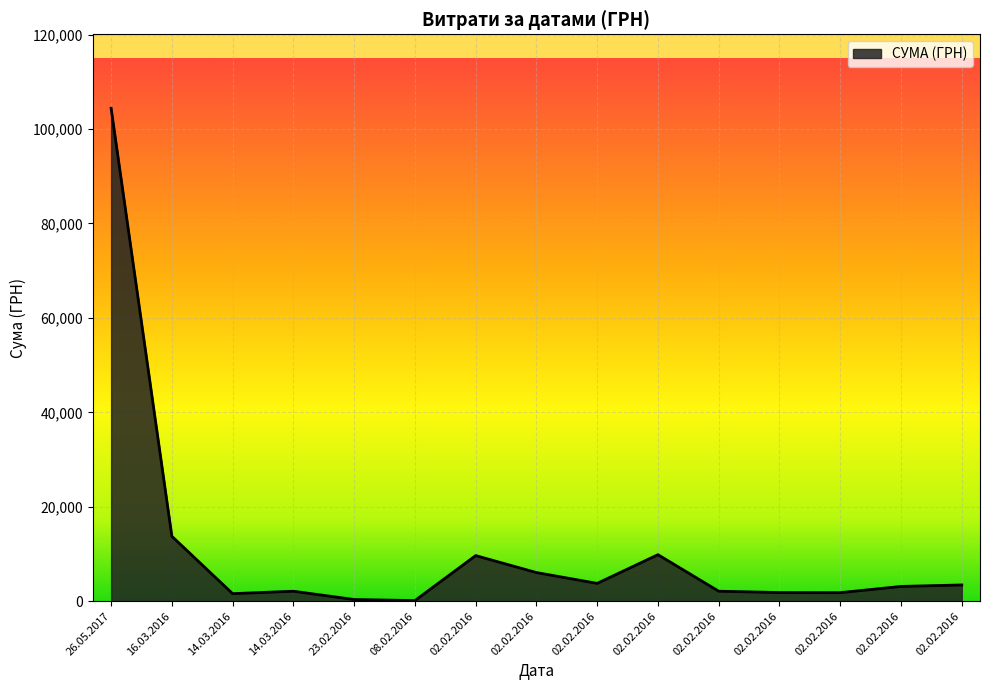

What is the maximum value shown in the chart?

104400.0